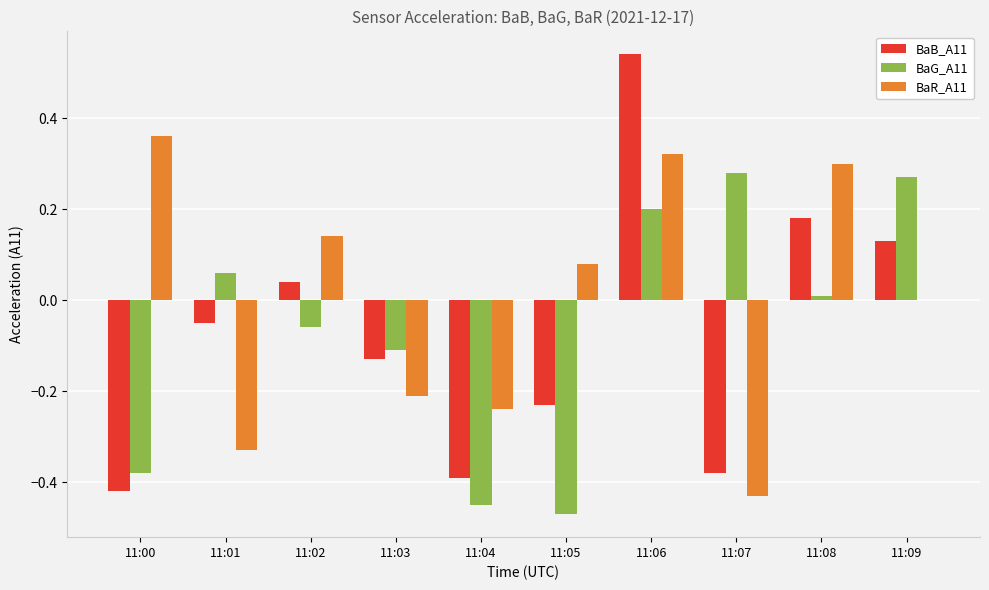

How many groups of bars are there?

10